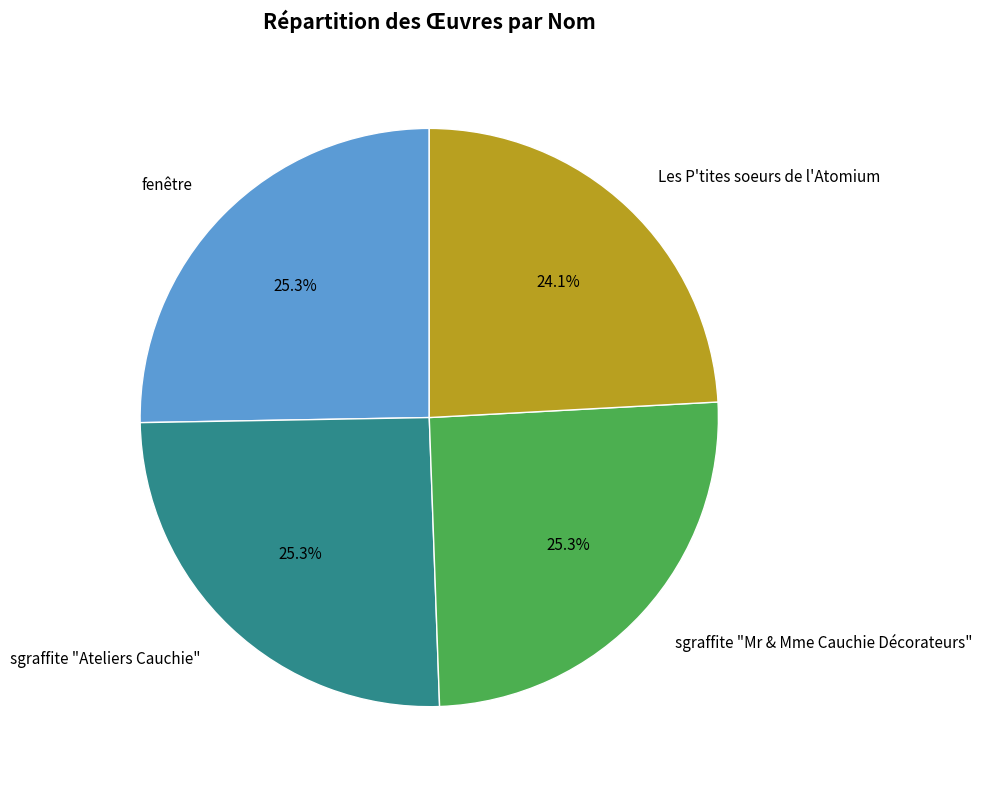

Is there a majority slice in this chart?

No